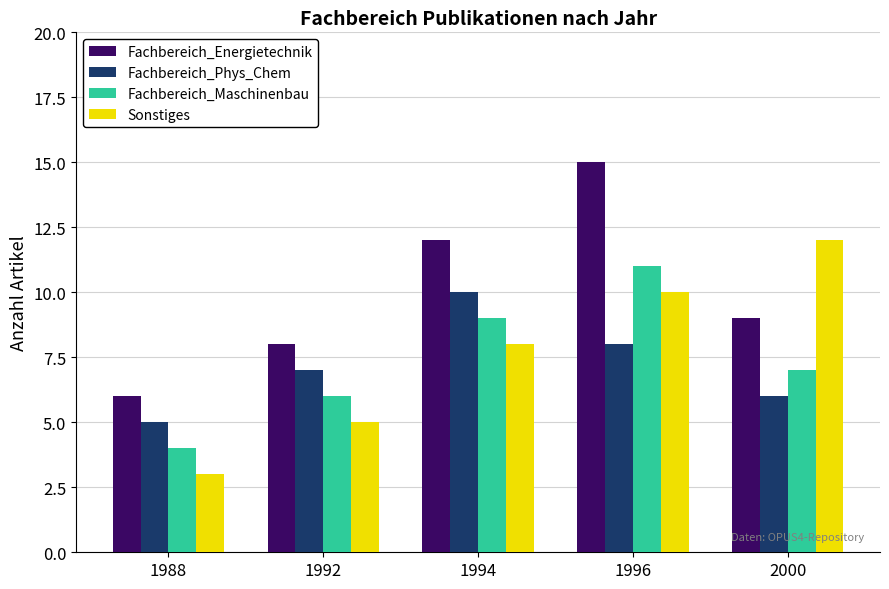

What is the average value of the Sonstiges series?

8